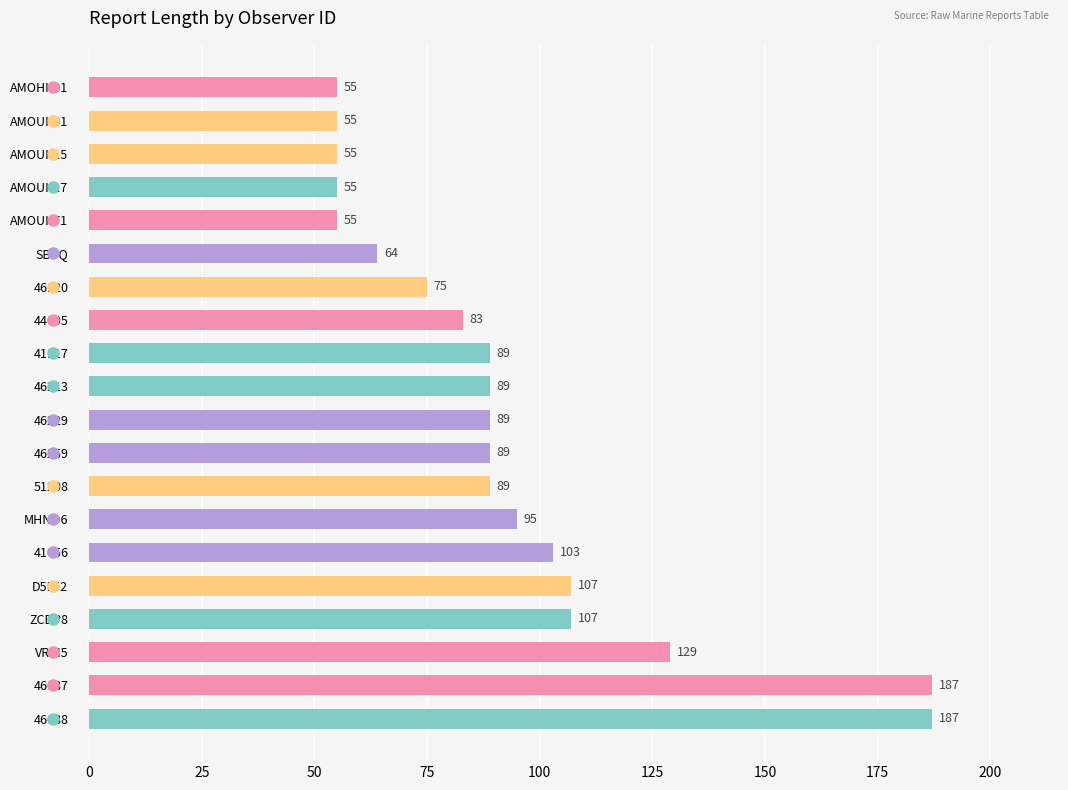

Between 46120 and VRRI5, which is larger?

VRRI5